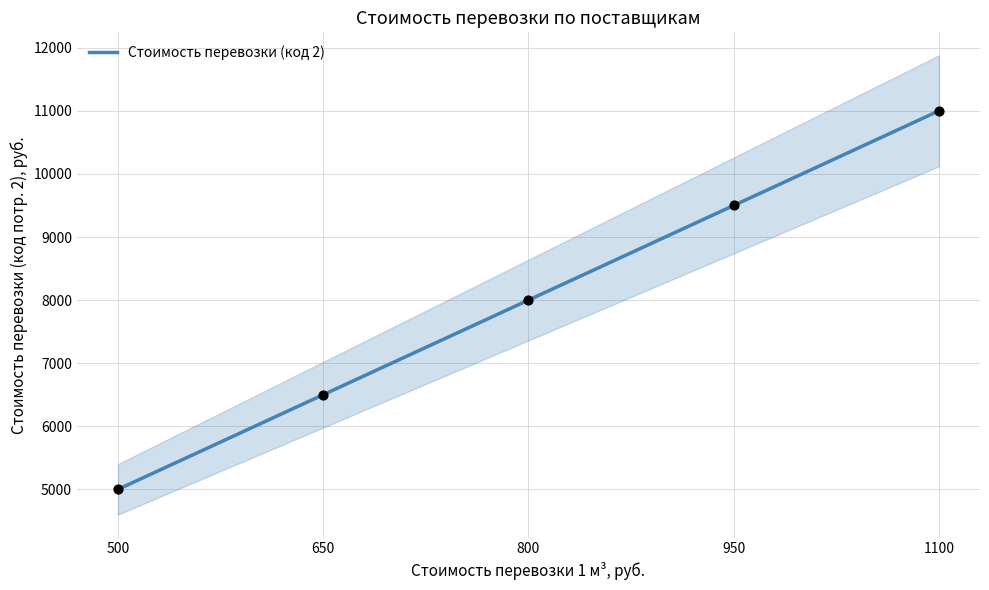

Which has a higher value, 950 or 800?

950